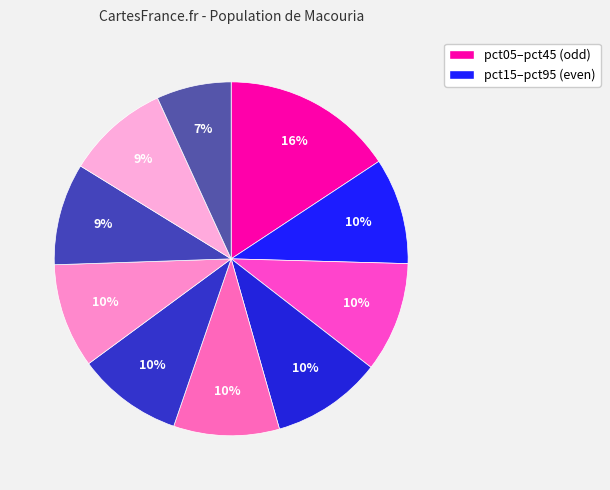

To the nearest percent, what is the average slice percentage?

10%